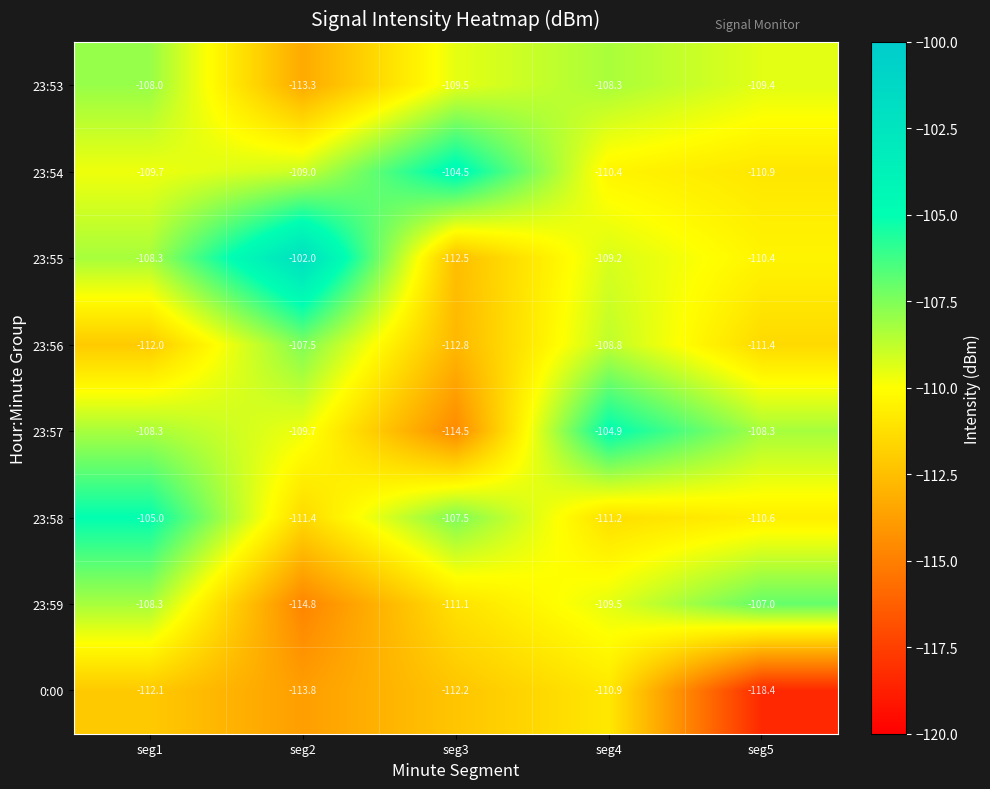

At seg2, list the series in order from largest to smallest.

23:55, 23:56, 23:54, 23:57, 23:58, 23:53, 0:00, 23:59